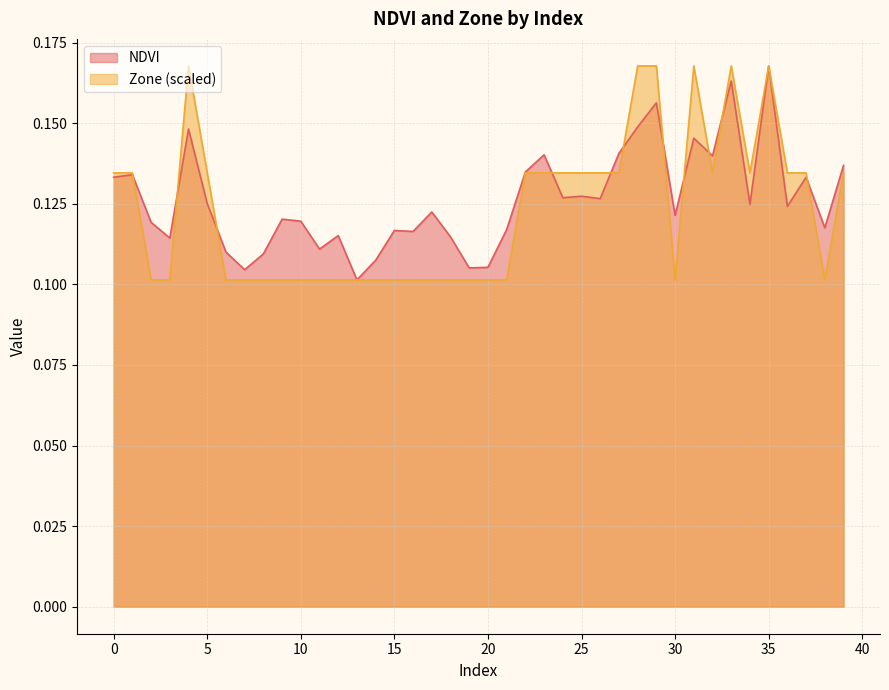

Reading left to right, transcribe all the data shown in this chart.

NDVI: 0=0.1	1=0.1	2=0.1	3=0.1	4=0.1	5=0.1	6=0.1	7=0.1	8=0.1	9=0.1	10=0.1	11=0.1	12=0.1	13=0.1	14=0.1	15=0.1	16=0.1	17=0.1	18=0.1	19=0.1	20=0.1	21=0.1	22=0.1	23=0.1	24=0.1	25=0.1	26=0.1	27=0.1	28=0.1	29=0.2	30=0.1	31=0.1	32=0.1	33=0.2	34=0.1	35=0.2	36=0.1	37=0.1	38=0.1	39=0.1
Zone: 0=0.1	1=0.1	2=0.1	3=0.1	4=0.2	5=0.1	6=0.1	7=0.1	8=0.1	9=0.1	10=0.1	11=0.1	12=0.1	13=0.1	14=0.1	15=0.1	16=0.1	17=0.1	18=0.1	19=0.1	20=0.1	21=0.1	22=0.1	23=0.1	24=0.1	25=0.1	26=0.1	27=0.1	28=0.2	29=0.2	30=0.1	31=0.2	32=0.1	33=0.2	34=0.1	35=0.2	36=0.1	37=0.1	38=0.1	39=0.1